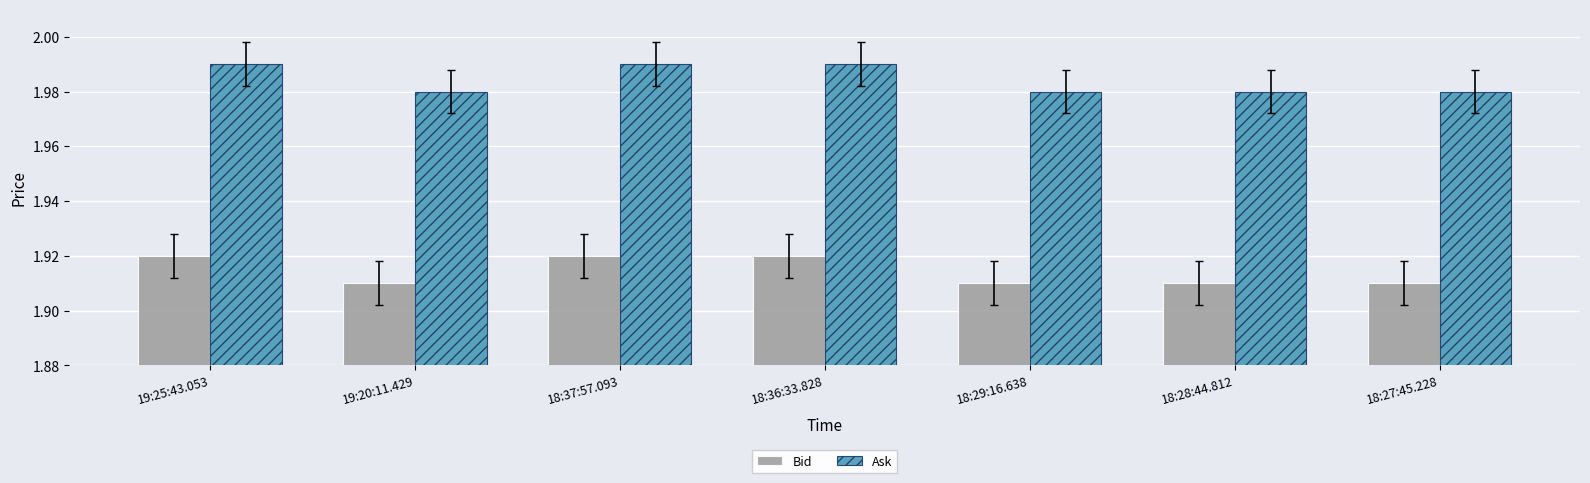

List the series in order of their peak value, highest first.

Ask, Bid